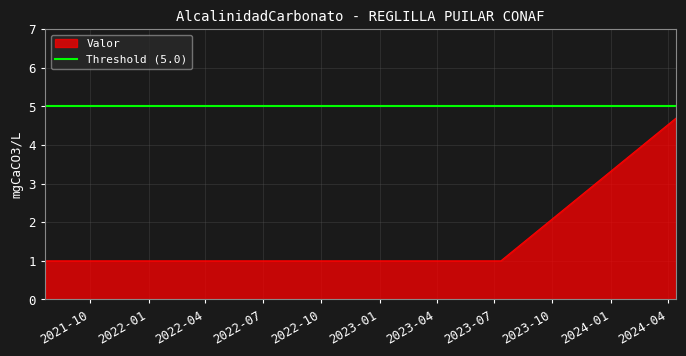

Is it true that the value at 2023-07-11 13:53:00 is 0.6?

False